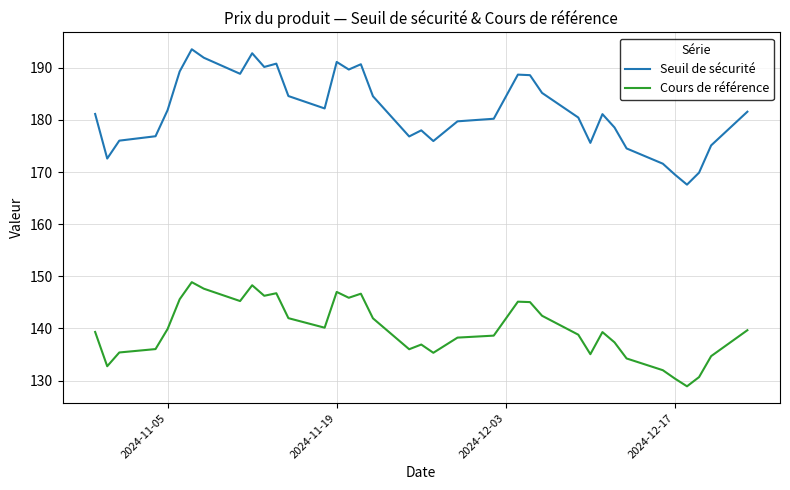

Which series has the largest range (max minus min)?

Seuil de sécurité